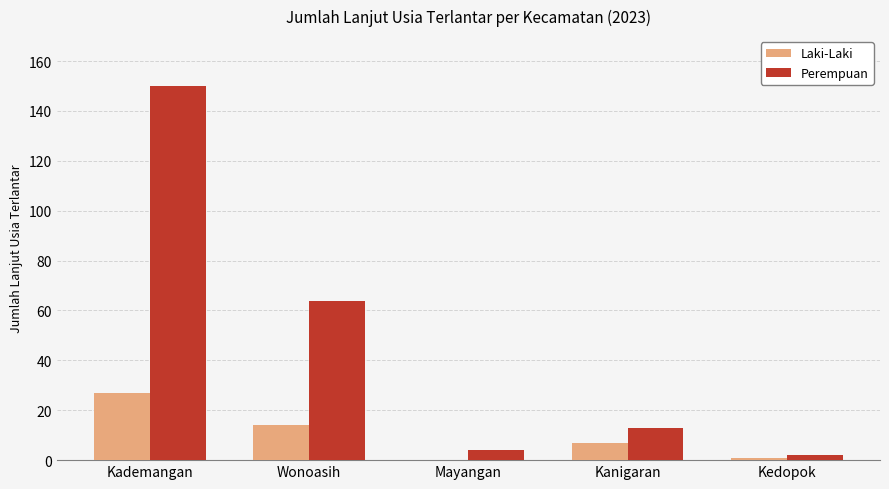

True or false: Laki-Laki has a value of 7 at Kanigaran.

True